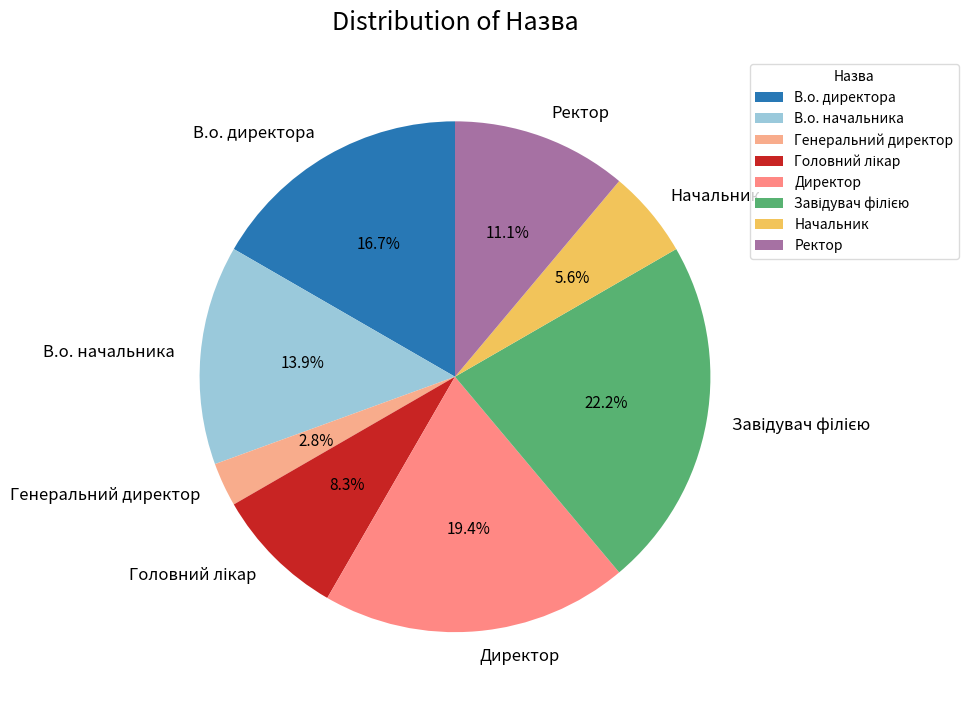

Does Генеральний директор represent more than half of the total?

No